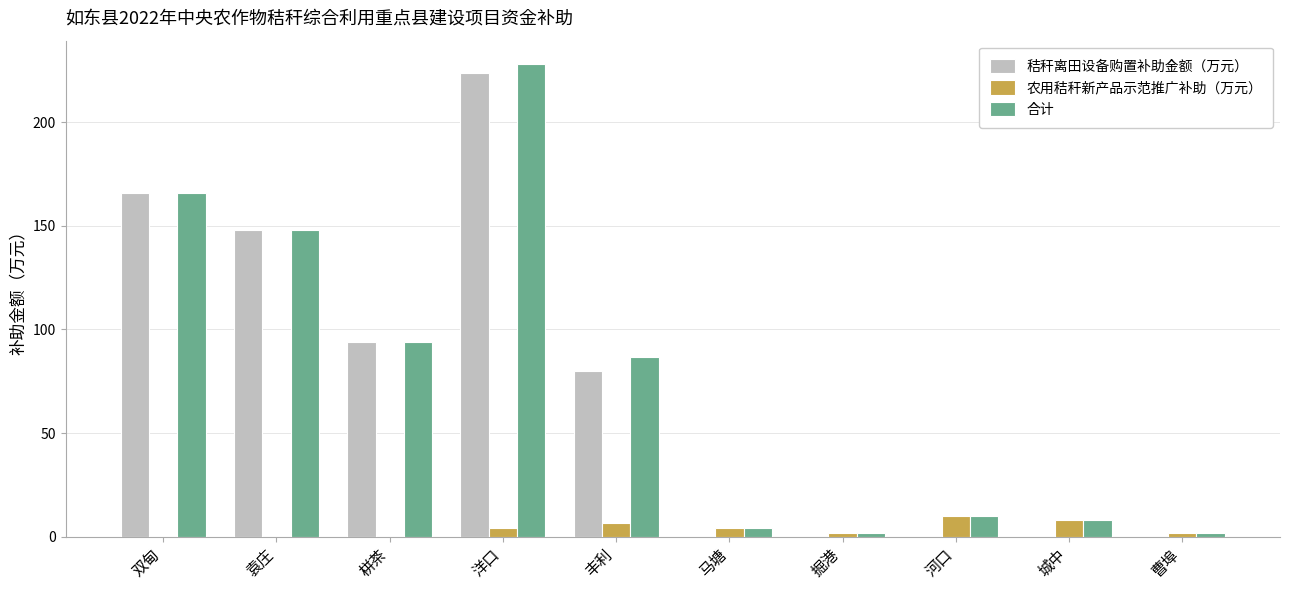

Which series changed the most between 栟茶 and 曹埠?

秸秆离田设备购置补助金额（万元）